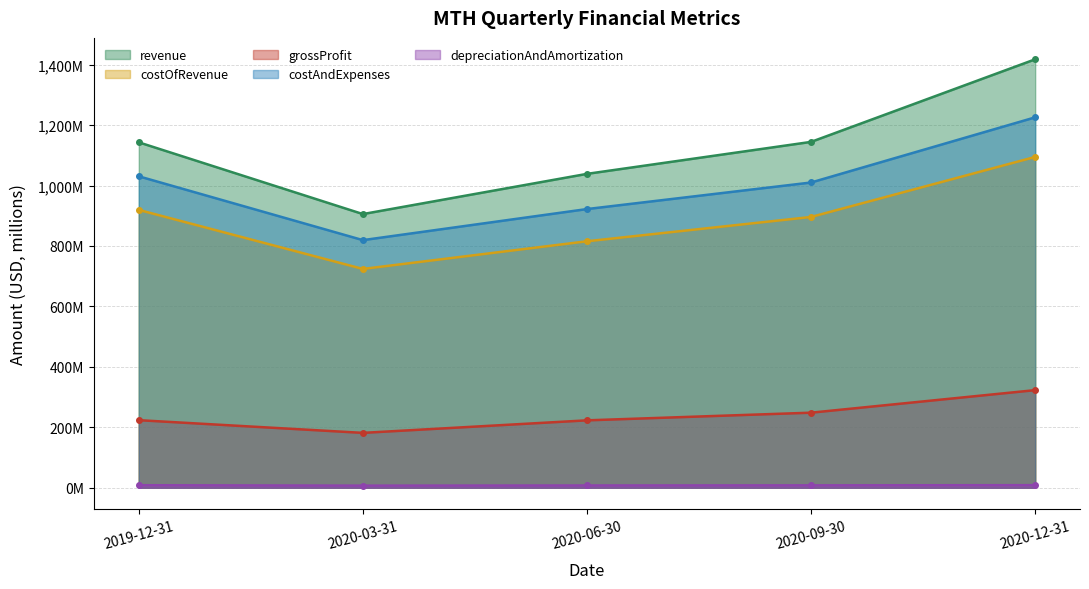

Rank the series at 2020-06-30 from highest to lowest value.

revenue, costAndExpenses, costOfRevenue, grossProfit, depreciationAndAmortization